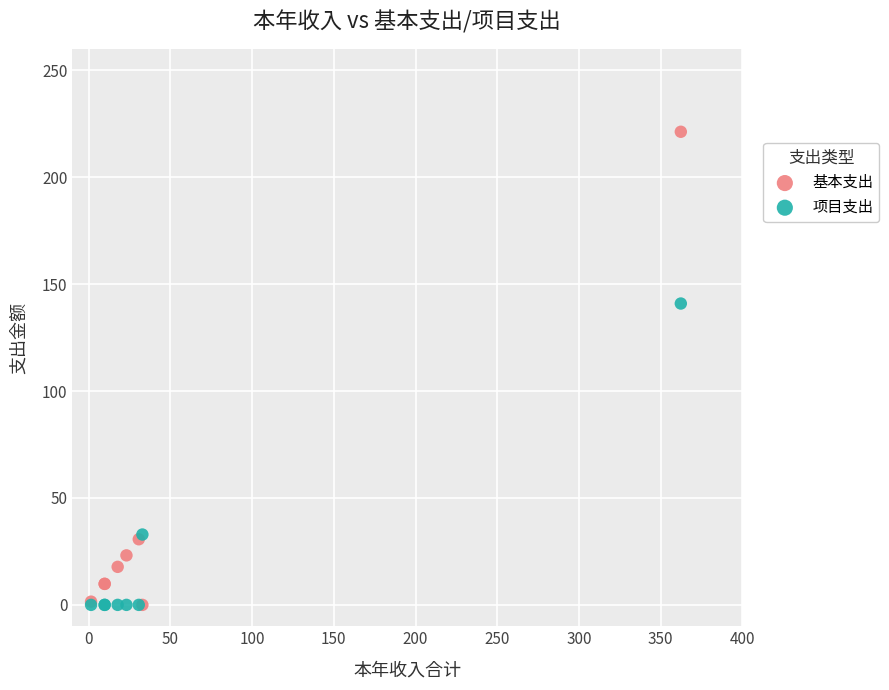

Which series contains the highest Y value?

基本支出